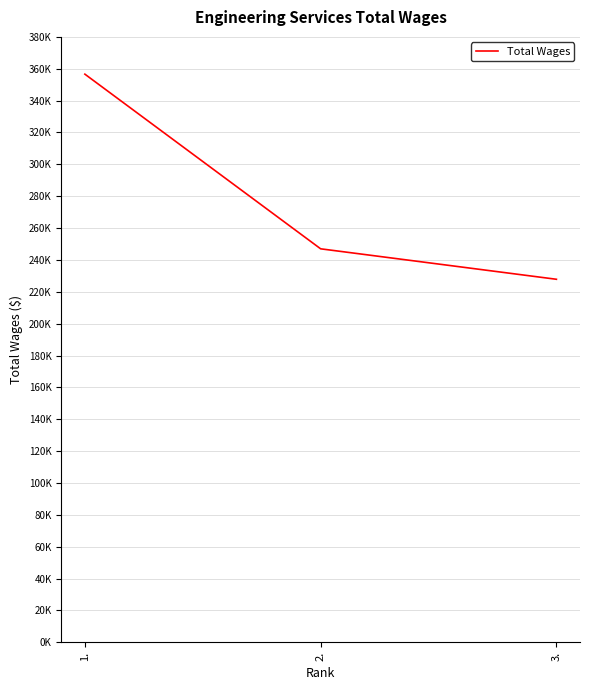

Does the chart display data point markers on the line(s)?

No